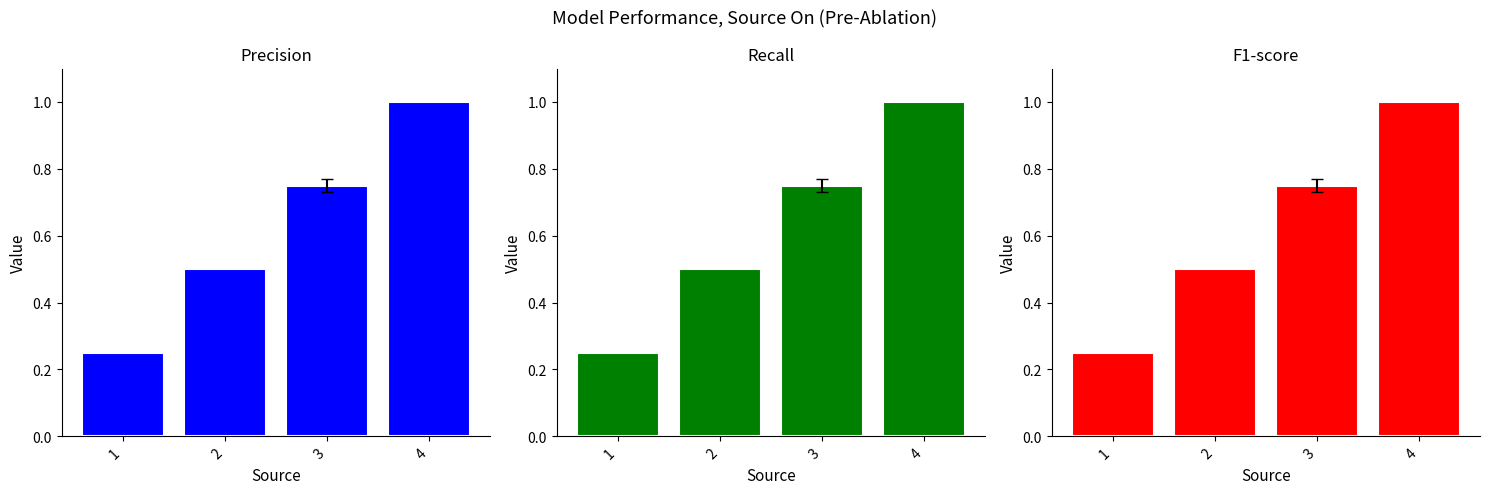

Rank the categories by Precision value from lowest to highest.

1, 2, 3, 4